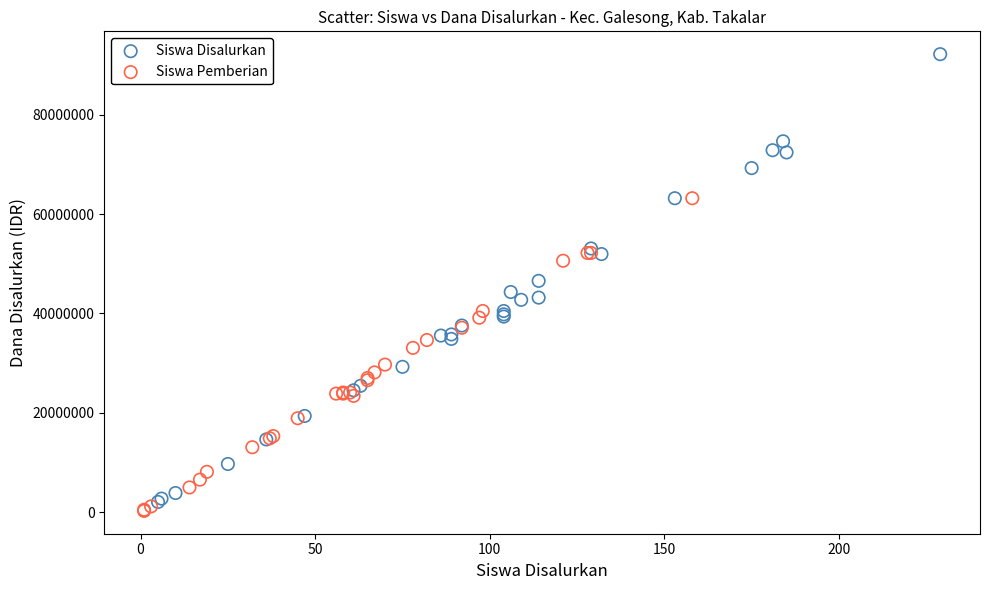

Which series reaches the minimum Y coordinate?

Siswa Pemberian